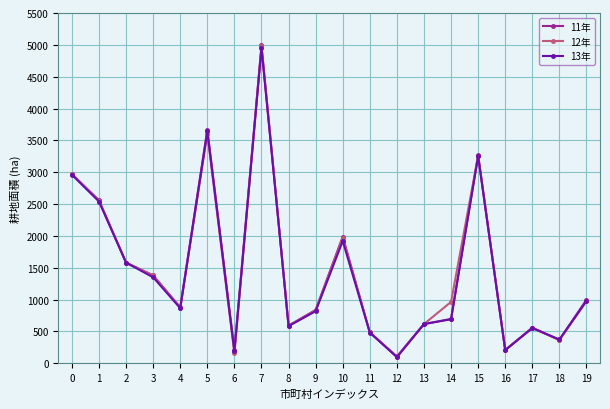

Between 6 and 11, which series saw the biggest shift?

12年